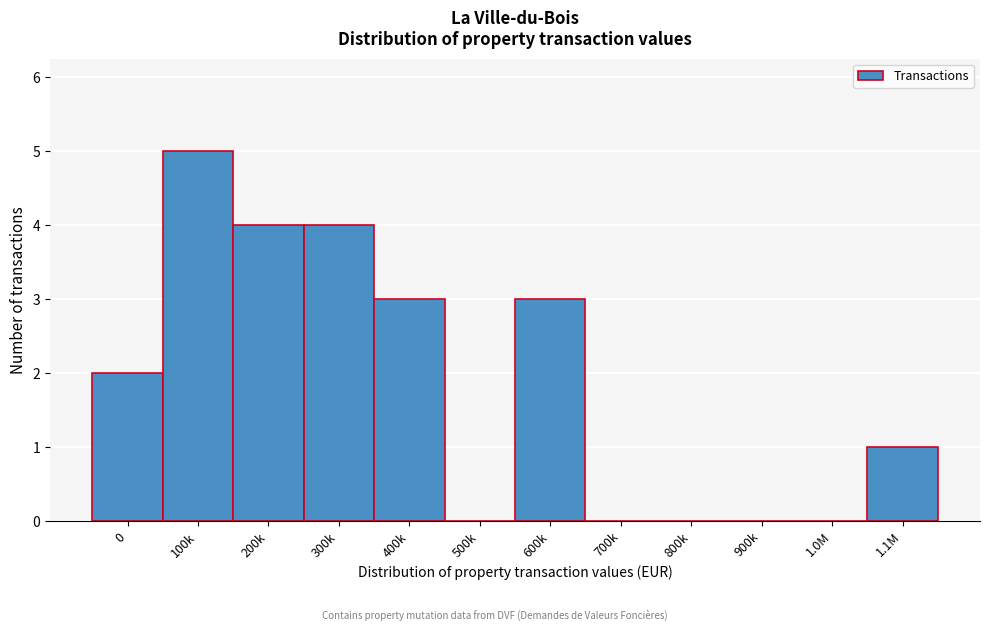

Reading right to left, extract all data points from this chart.

1.1M=1	1.0M=0	900k=0	800k=0	700k=0	600k=3	500k=0	400k=3	300k=4	200k=4	100k=5	0=2